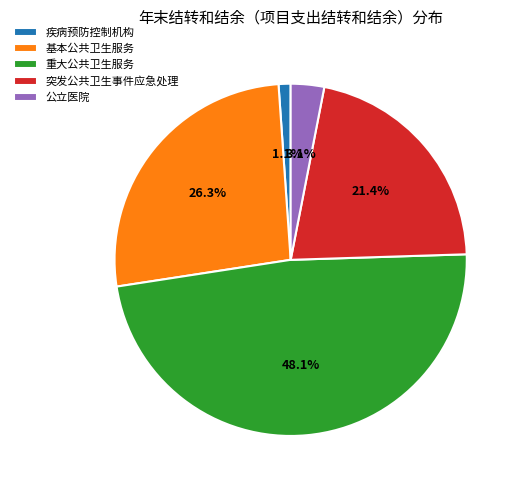

To the nearest percent, what is the average slice percentage?

20%